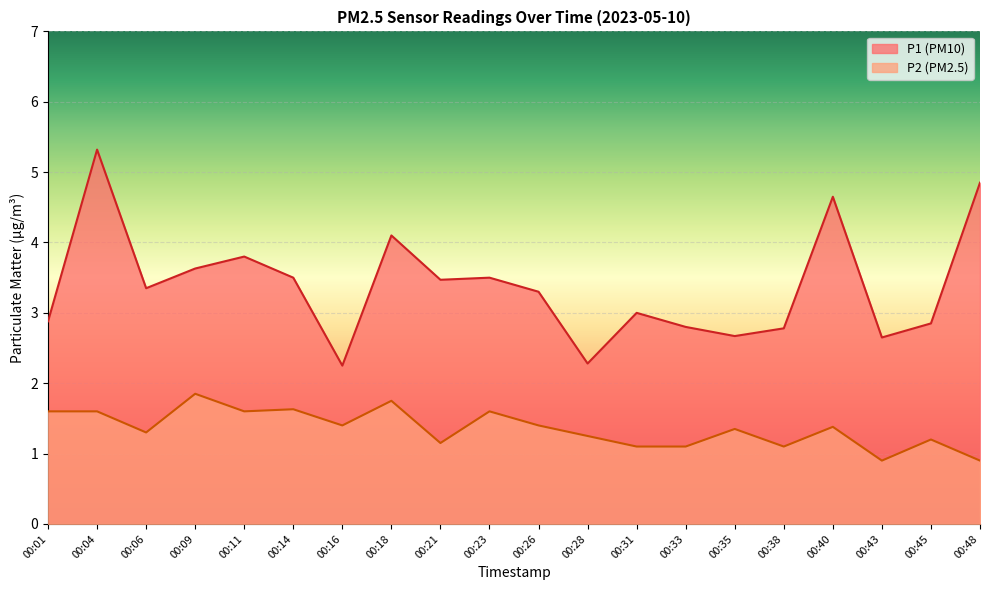

Which series has the largest range (max minus min)?

P1